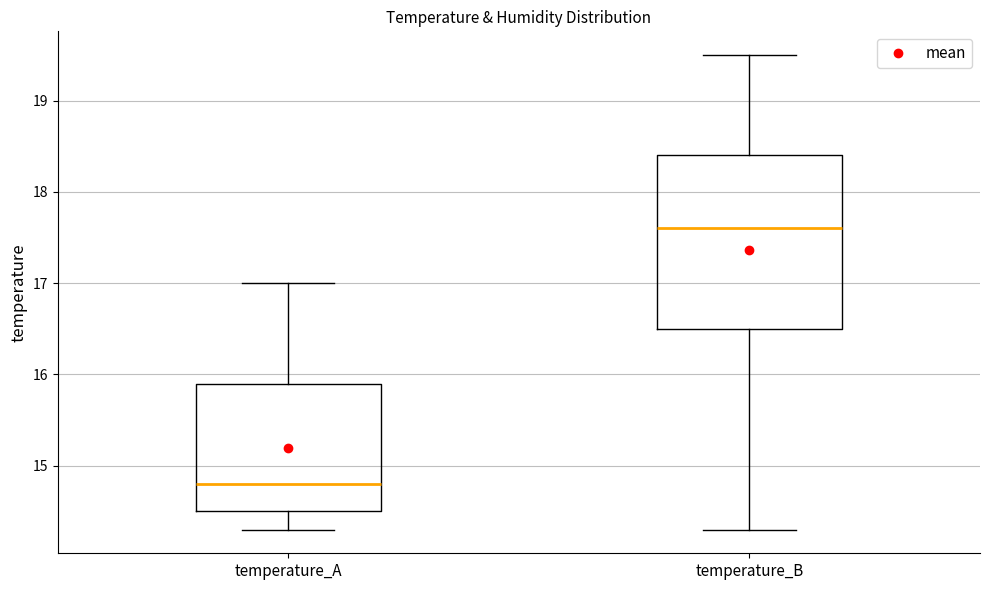

Where does the lower whisker of the box for temperature_B end on the y-axis? The values are not printed on the chart, so give them approximately, as read against the axis.

14.3